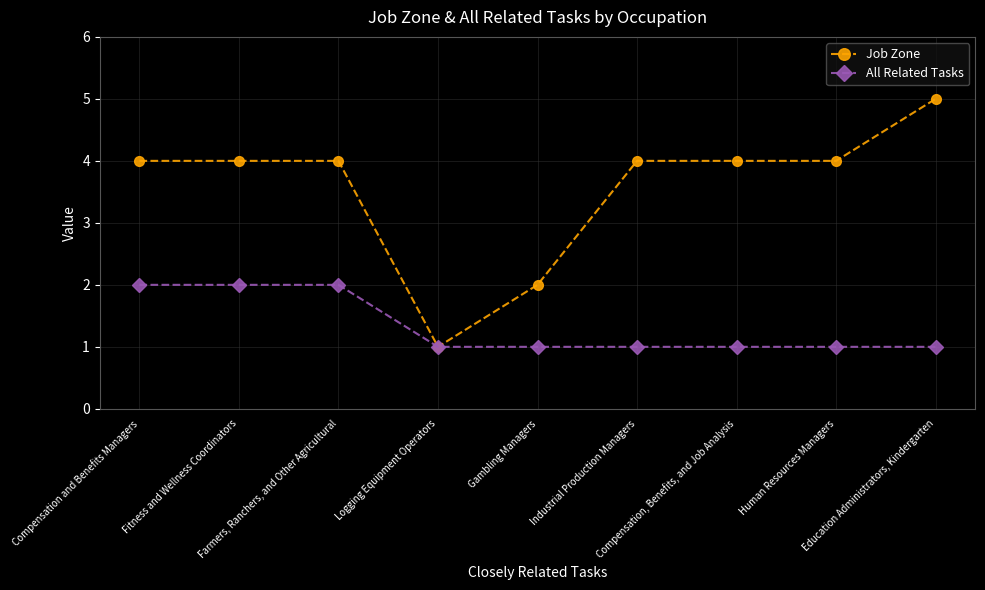

Which series has the widest spread of values?

Job Zone